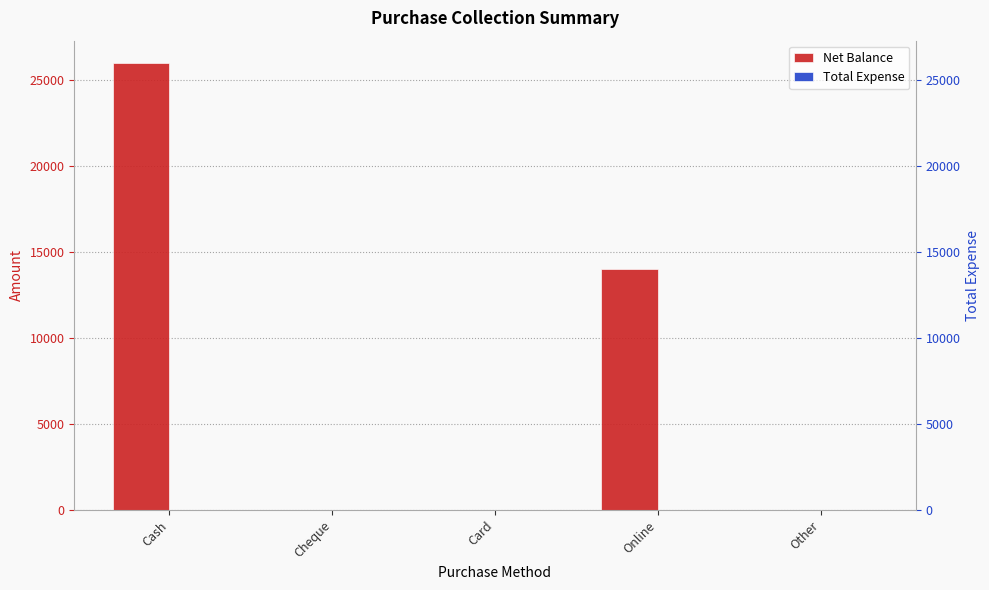

List the series in order of their overall mean, highest first.

Net Balance, Total Expense